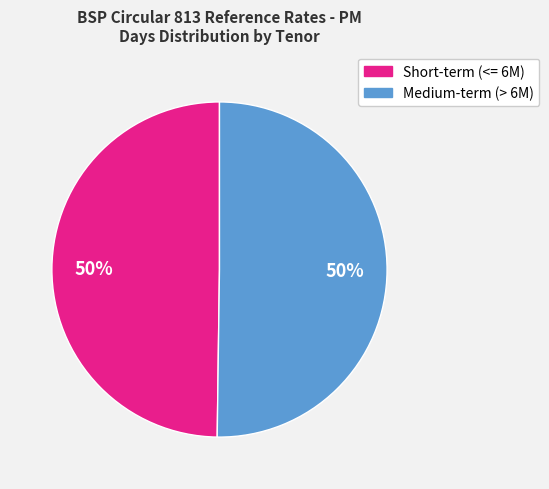

To the nearest percent, what is the average slice percentage?

50%